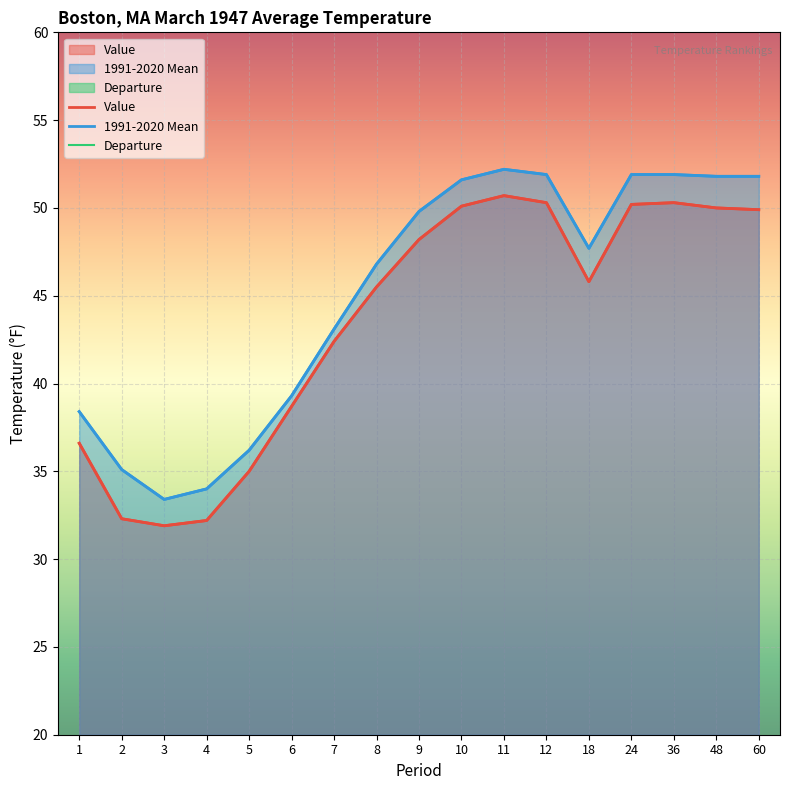

True or false: 1991-2020 Mean has a value of 51.9 at 12.

True